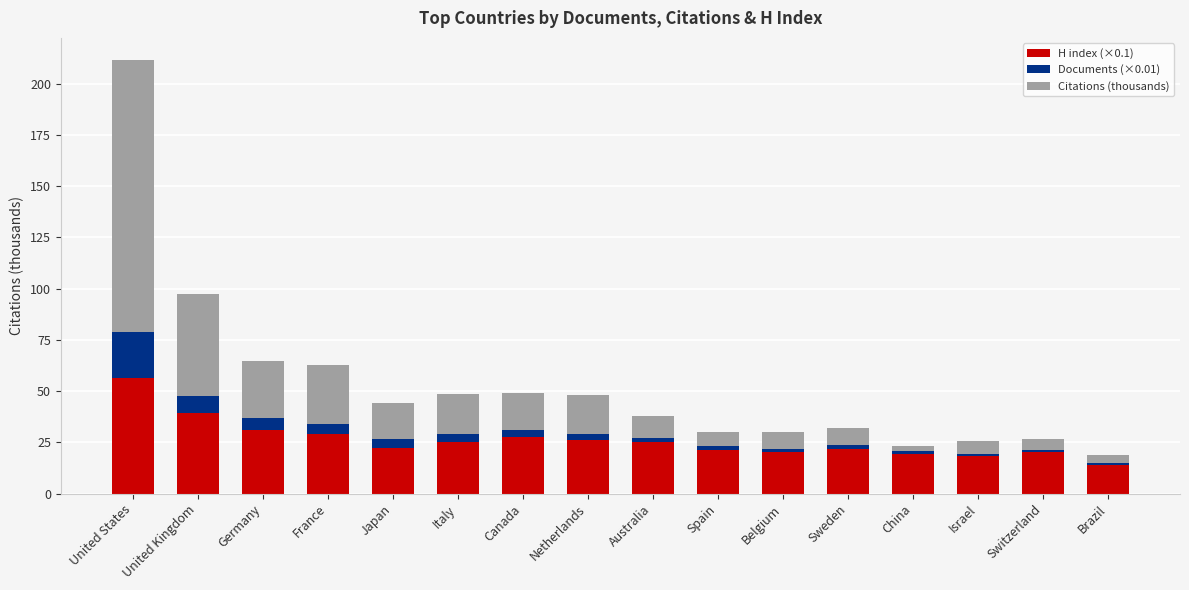

What is the lowest value of the H index (×0.1) series?

14.0